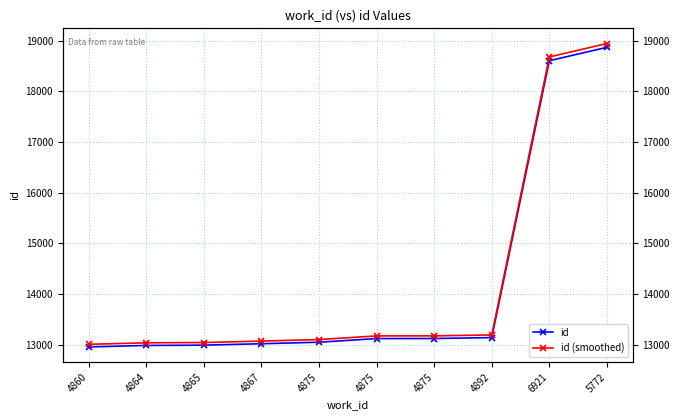

Reading left to right, what are all the values shown in this chart?

id: 4860=12957.0	4864=12986.0	4865=12992.0	4867=13020.0	4875=13050.0	4875=13122.0	4875=13123.0	4892=13141.0	6921=18603.0	5772=18867.0
id (smoothed): 4860=13008.8	4864=13037.9	4865=13044.0	4867=13072.1	4875=13102.2	4875=13174.5	4875=13175.5	4892=13193.6	6921=18677.4	5772=18942.5